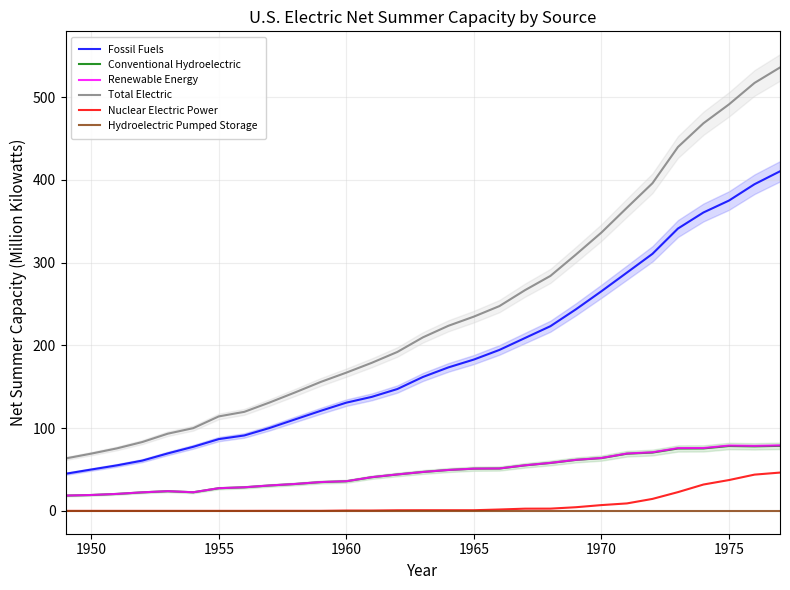

What is the difference between the maximum and minimum values in the Fossil Fuels series?

365.5